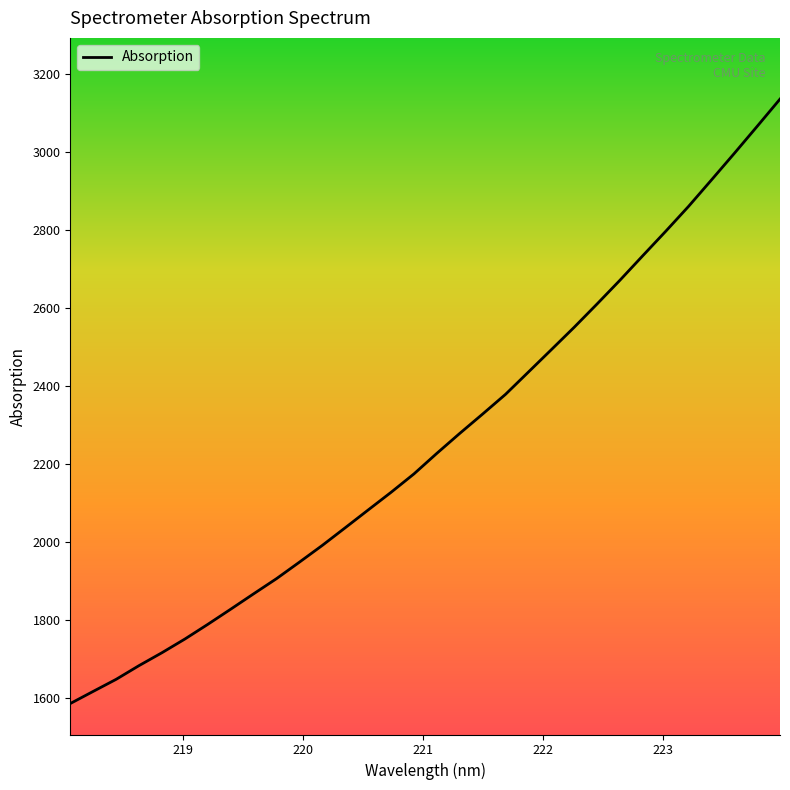

What is the average value?

2257.4